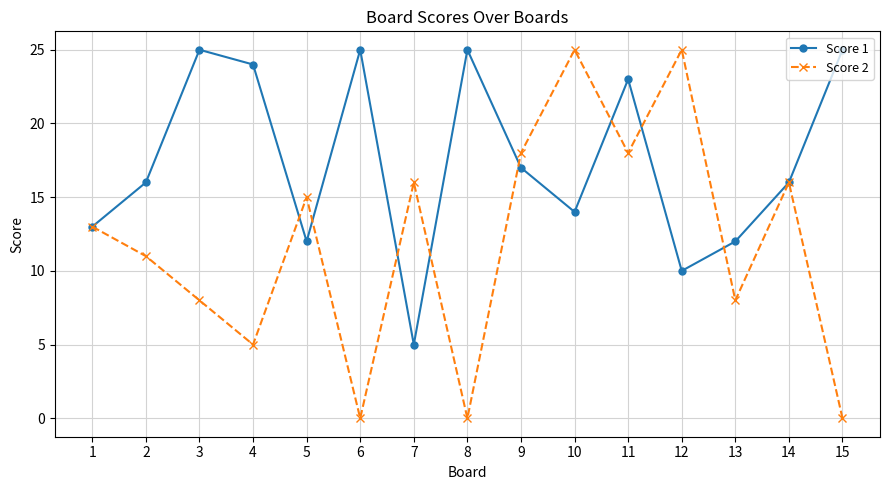

What are all the series names shown in the legend?

Score 1, Score 2